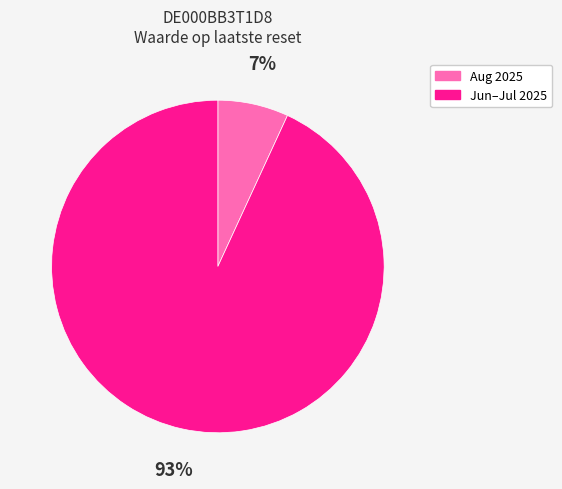

Rank the categories by value from lowest to highest.

Aug 2025, Jun–Jul 2025